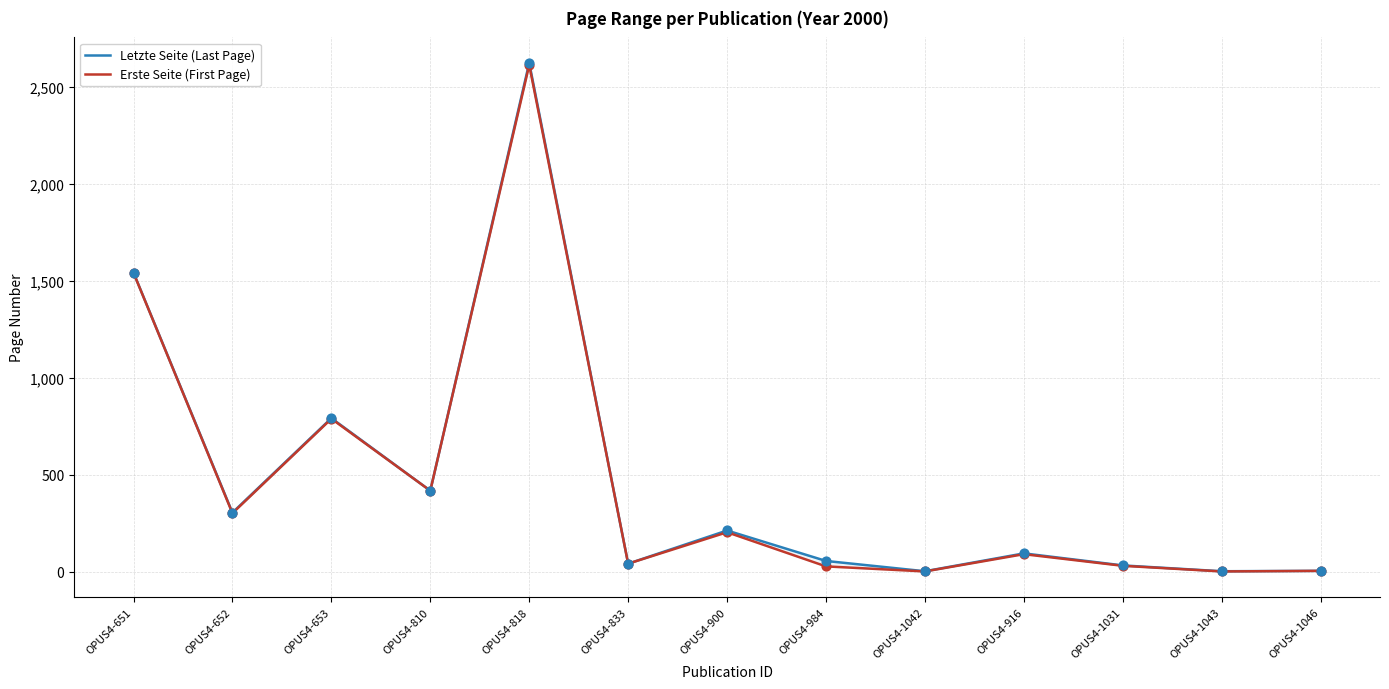

Which series has the largest Y range (max minus min)?

Letzte Seite (Last Page)